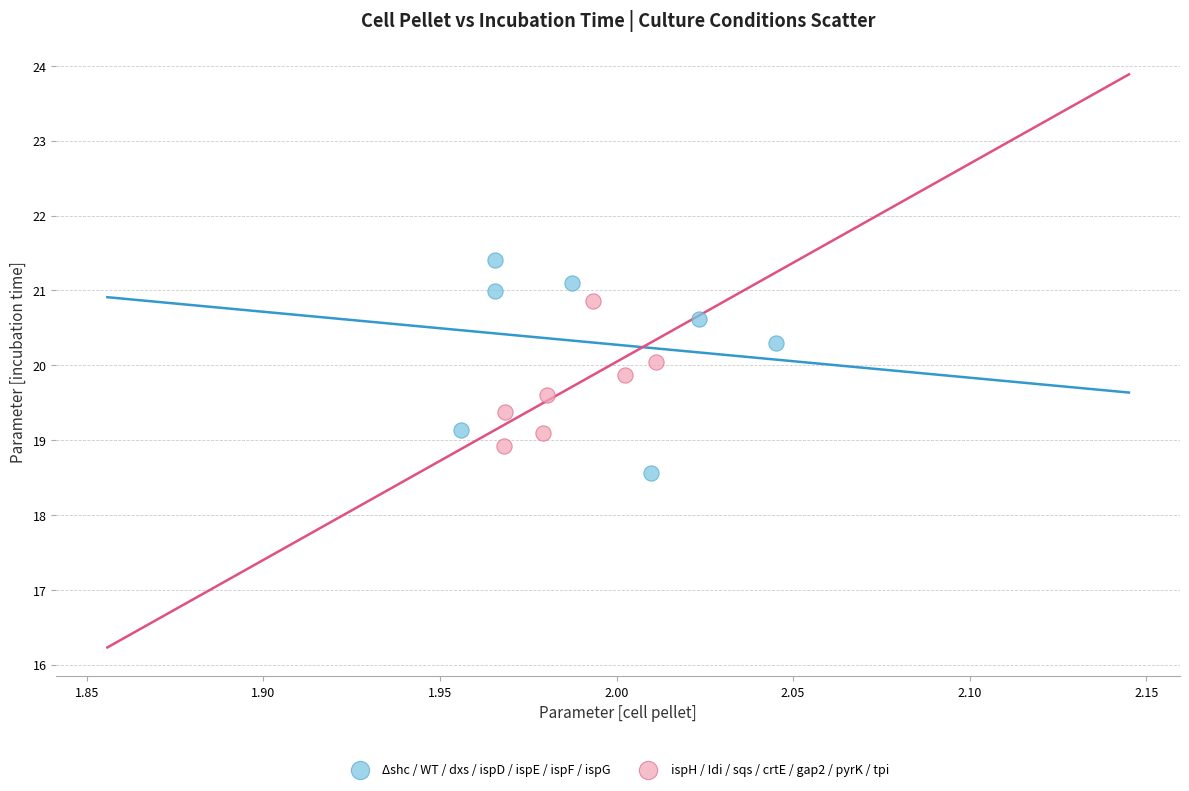

Which series has the largest Y range (max minus min)?

Δshc / WT / dxs / ispD / ispE / ispF / ispG